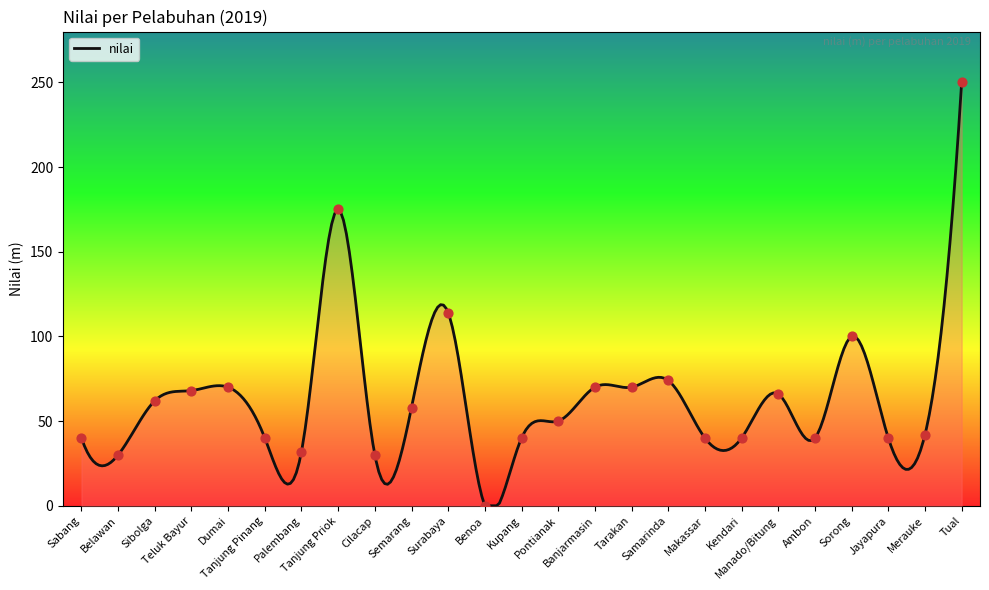

Between Pontianak and Palembang, which is larger?

Pontianak